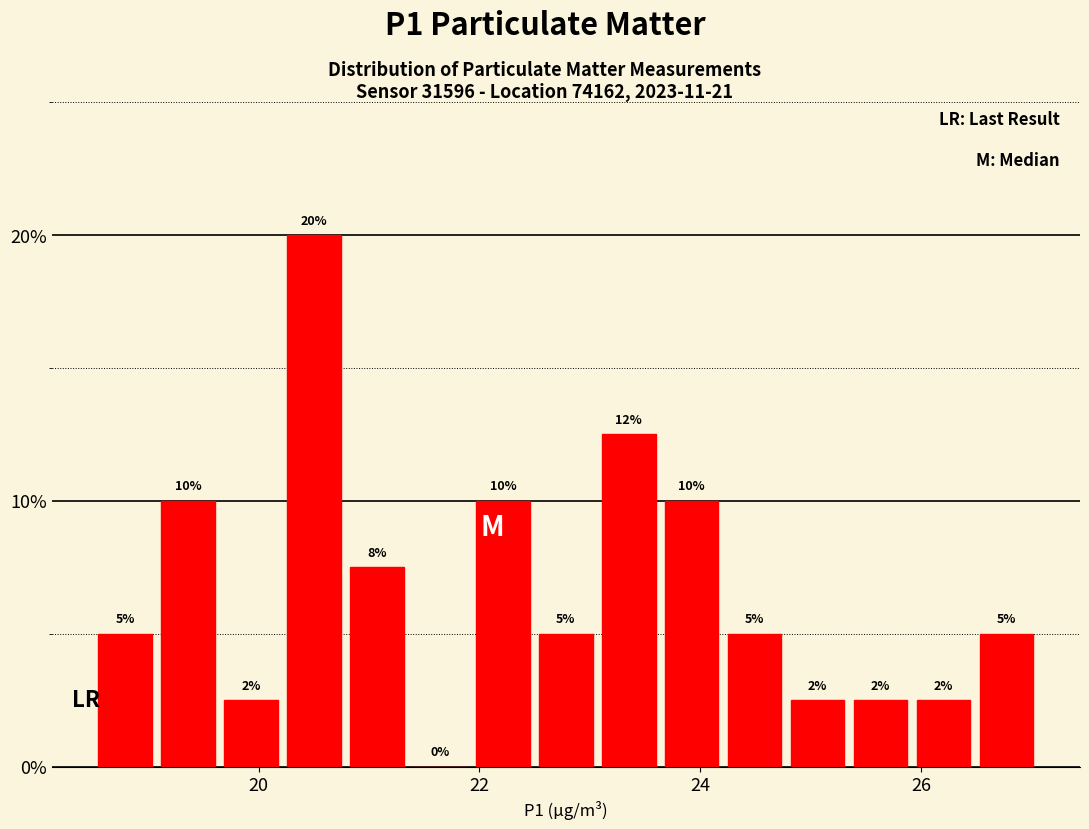

Read against the x-axis, roughly where is the centre of the tallest bar?

20.6